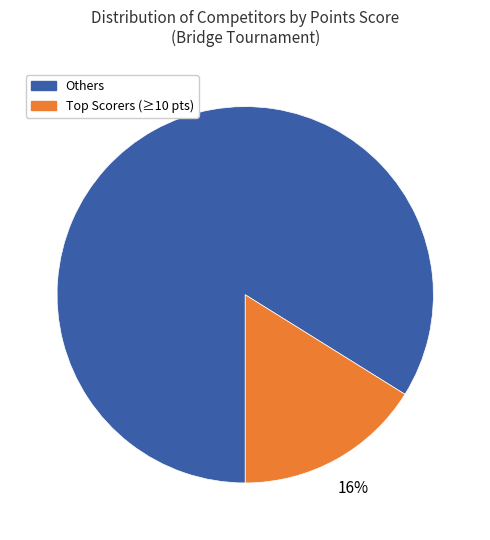

Rank the categories by value from highest to lowest.

Others, Top Scorers (≥10 pts)